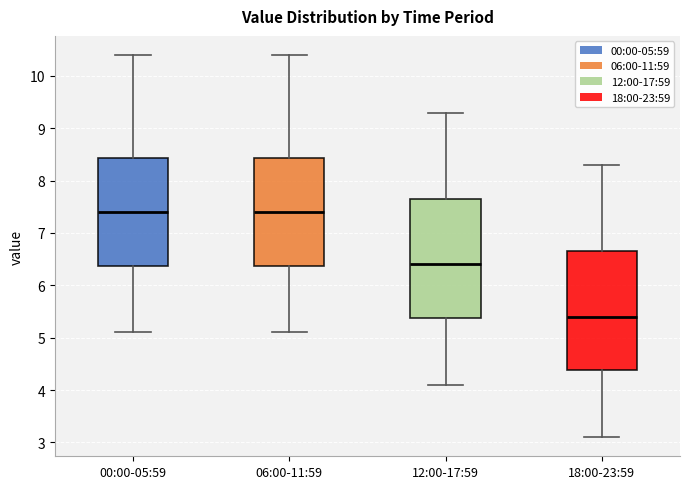

Reading left to right, transcribe this box plot: for each box, give where its median line is, the range the box spans, and where its two whiskers end, as read against the y-axis. The values are not printed on the chart, so give them approximately, as read against the axis.

00:00-05:59: median 7.4, box 6.4 to 8.4, whiskers 5.1 to 10.4
06:00-11:59: median 7.4, box 6.4 to 8.4, whiskers 5.1 to 10.4
12:00-17:59: median 6.4, box 5.4 to 7.7, whiskers 4.1 to 9.3
18:00-23:59: median 5.4, box 4.4 to 6.7, whiskers 3.1 to 8.3